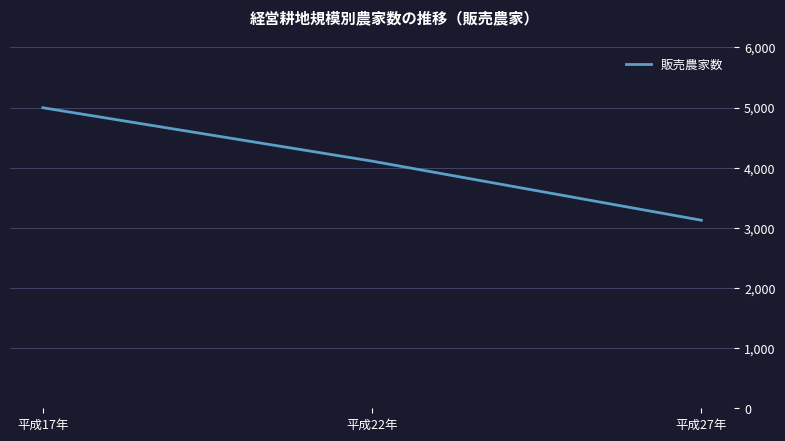

Approximately how many times larger is the value at 平成27年 compared to 平成17年?

0.6